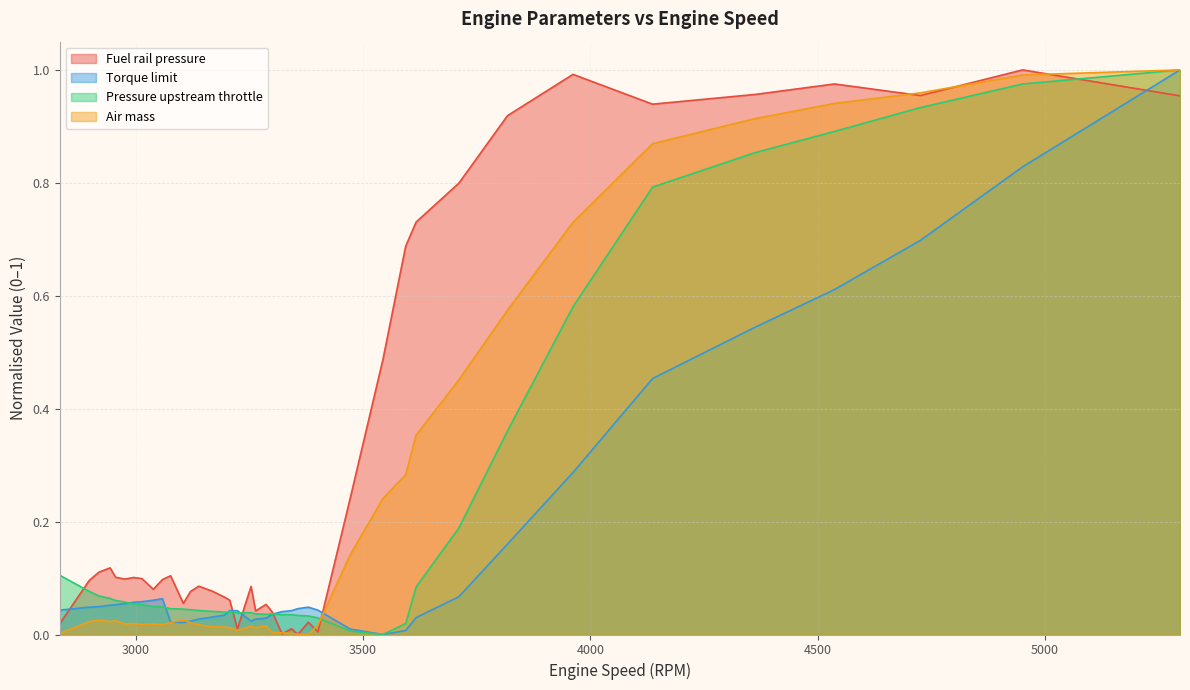

In Fuel rail pressure, how many points are higher than both neighbors (excluding endpoints)?

11